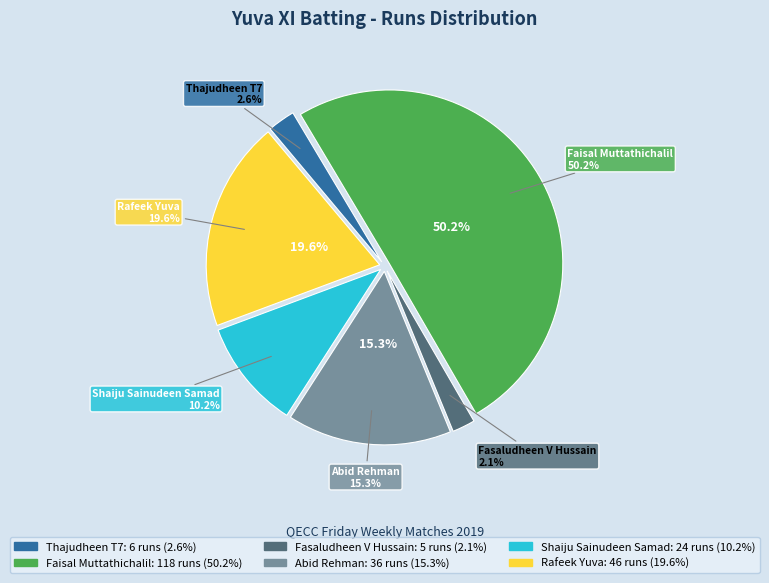

What is the change in value from Abid Rehman to Shaiju Sainudeen Samad?

-12